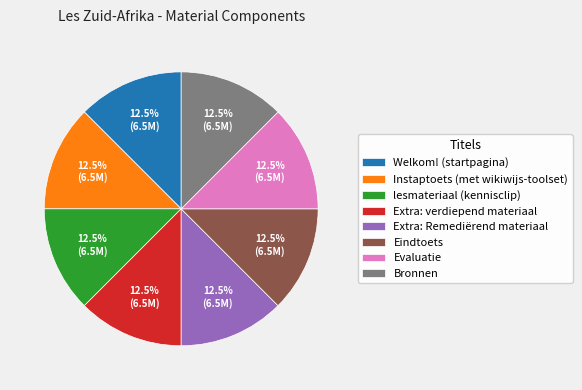

Does Eindtoets represent more than half of the total?

No